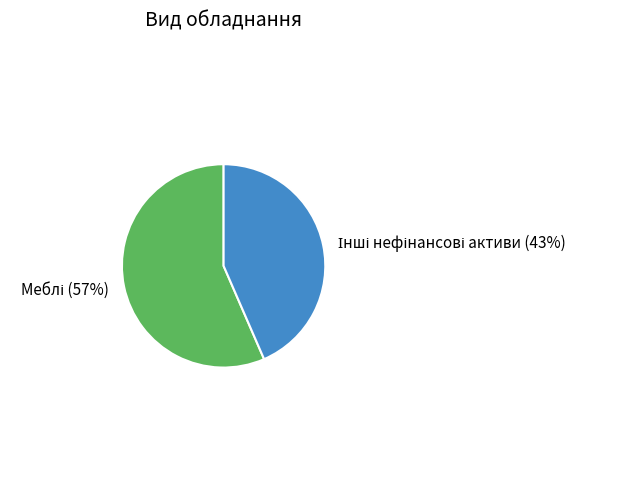

Is there a majority slice in this chart?

Yes